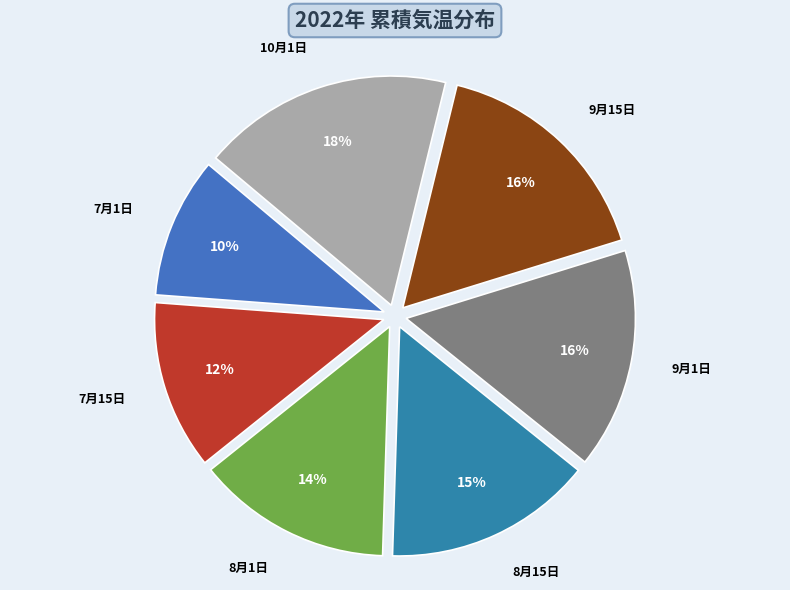

What is the ratio of the value at 8月15日 to the value at 7月1日?

1.5